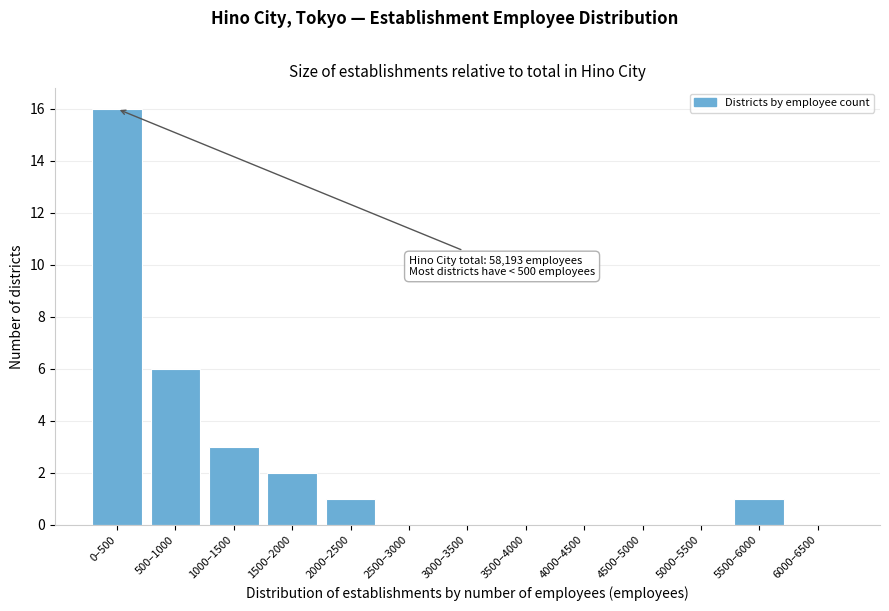

Reading left to right, list all the values displayed in this chart.

0–500=16	500–1000=6	1000–1500=3	1500–2000=2	2000–2500=1	2500–3000=0	3000–3500=0	3500–4000=0	4000–4500=0	4500–5000=0	5000–5500=0	5500–6000=1	6000–6500=0